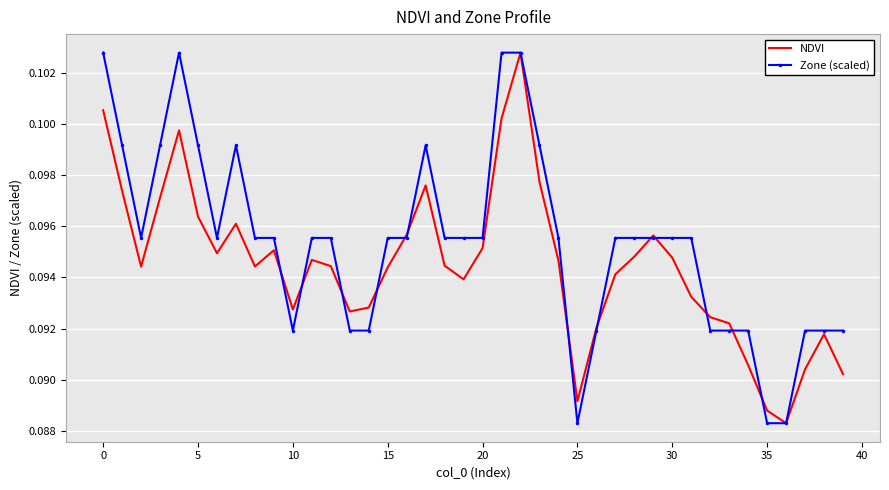

List the series in order of their overall mean, lowest first.

NDVI, Zone (scaled)